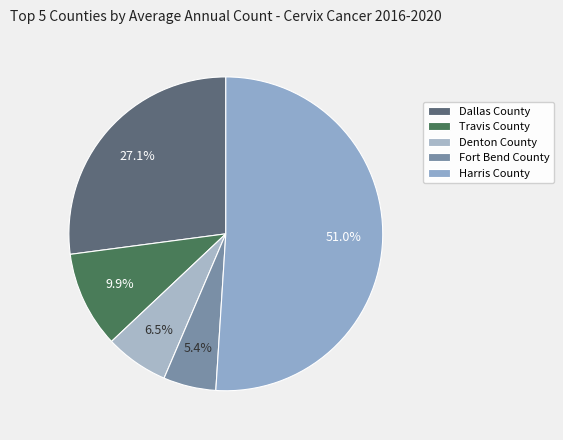

Does Harris County account for over 50% of the chart?

Yes